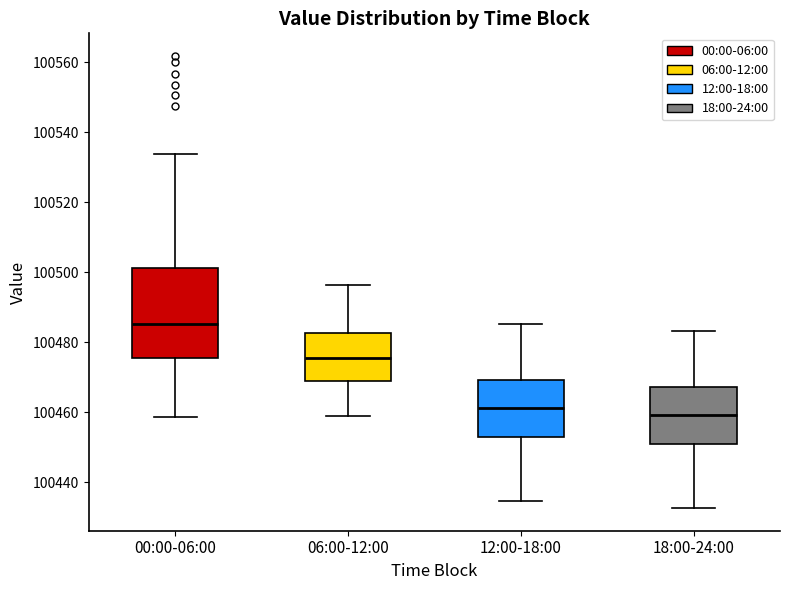

Reading left to right, read every box against the y-axis: the position of its median line, the range the box covers, and the ends of its whiskers. The values are not printed on the chart, so give them approximately, as read against the axis.

00:00-06:00: median 100486, box 100476 to 100502, whiskers 100458 to 100534
06:00-12:00: median 100476, box 100470 to 100482, whiskers 100458 to 100496
12:00-18:00: median 100462, box 100452 to 100470, whiskers 100434 to 100486
18:00-24:00: median 100460, box 100450 to 100468, whiskers 100432 to 100484